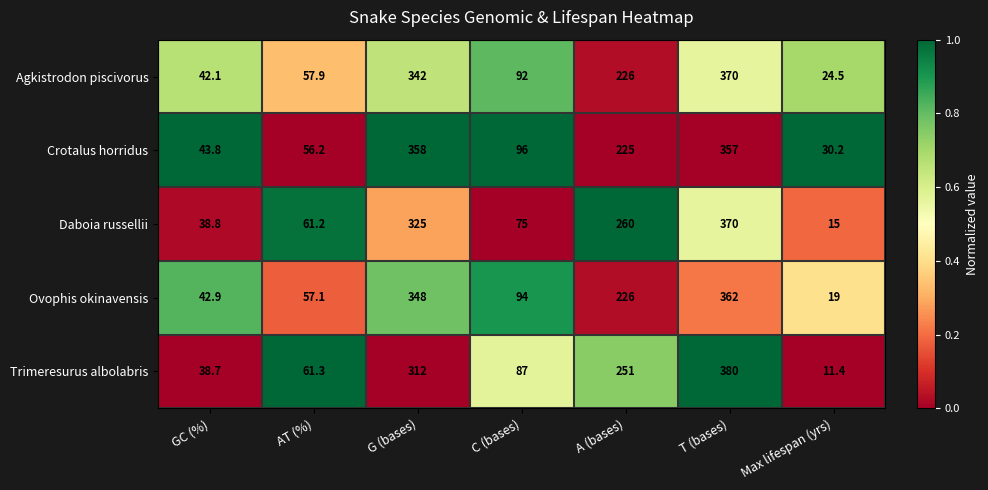

What is the difference between the Ovophis okinavensis values at C (bases) and Max lifespan (yrs)?

75.0